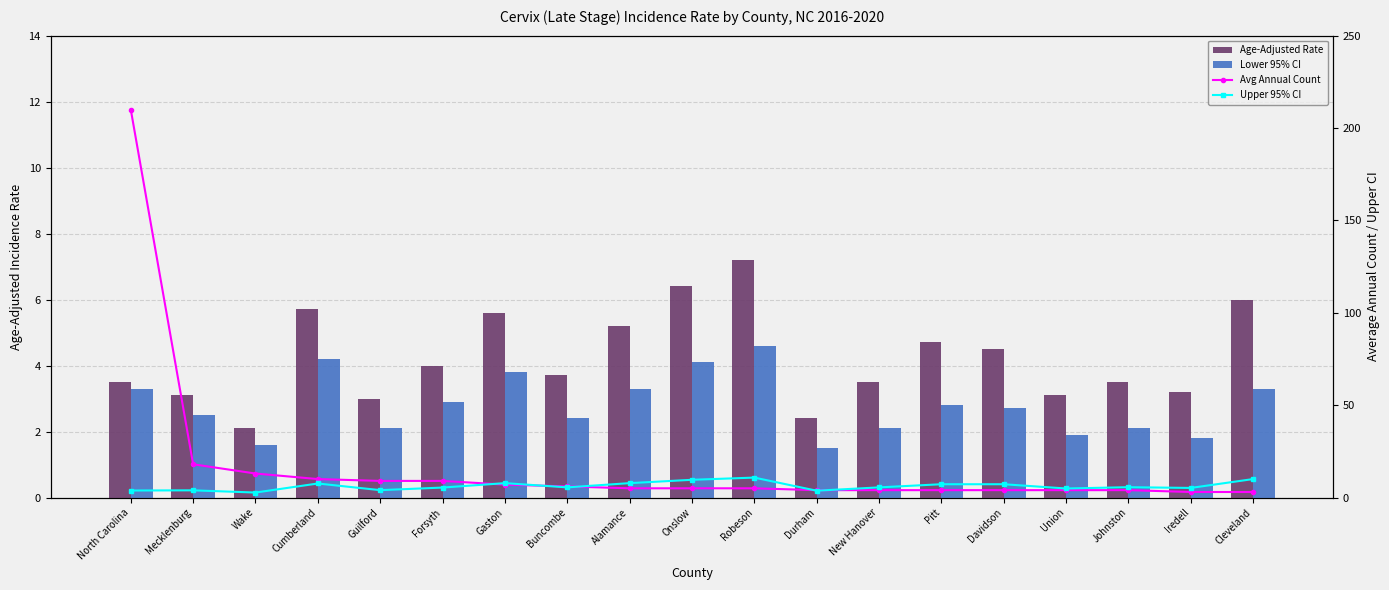

Which label corresponds to the largest value in the chart?

North Carolina